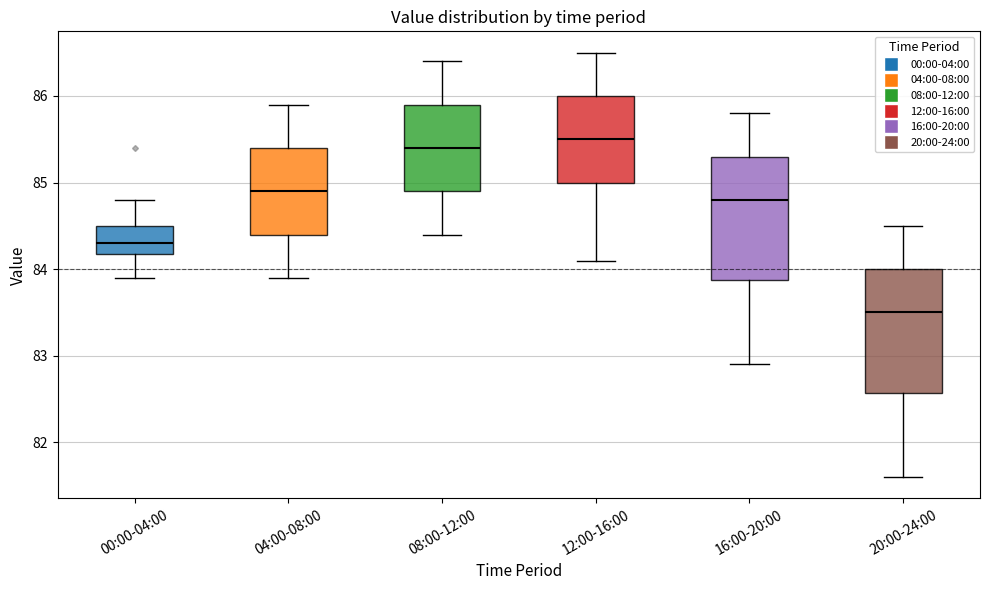

Where does the lower whisker of the box for 04:00-08:00 end on the y-axis? The values are not printed on the chart, so give them approximately, as read against the axis.

83.9